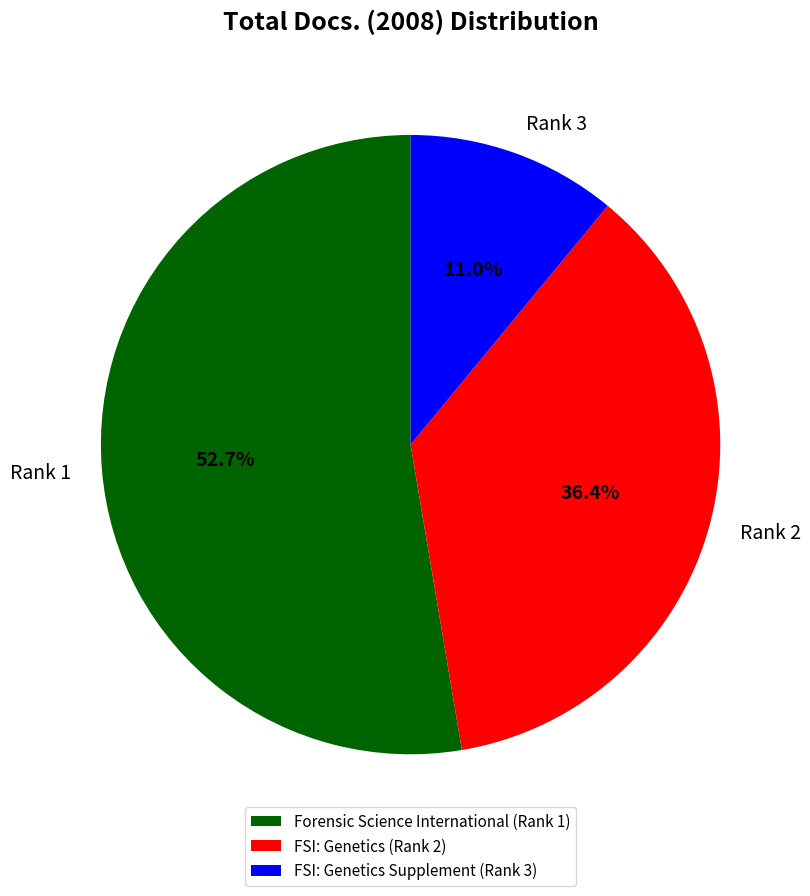

What is the ratio of the value at Rank 1 to the value at Rank 3?

4.8